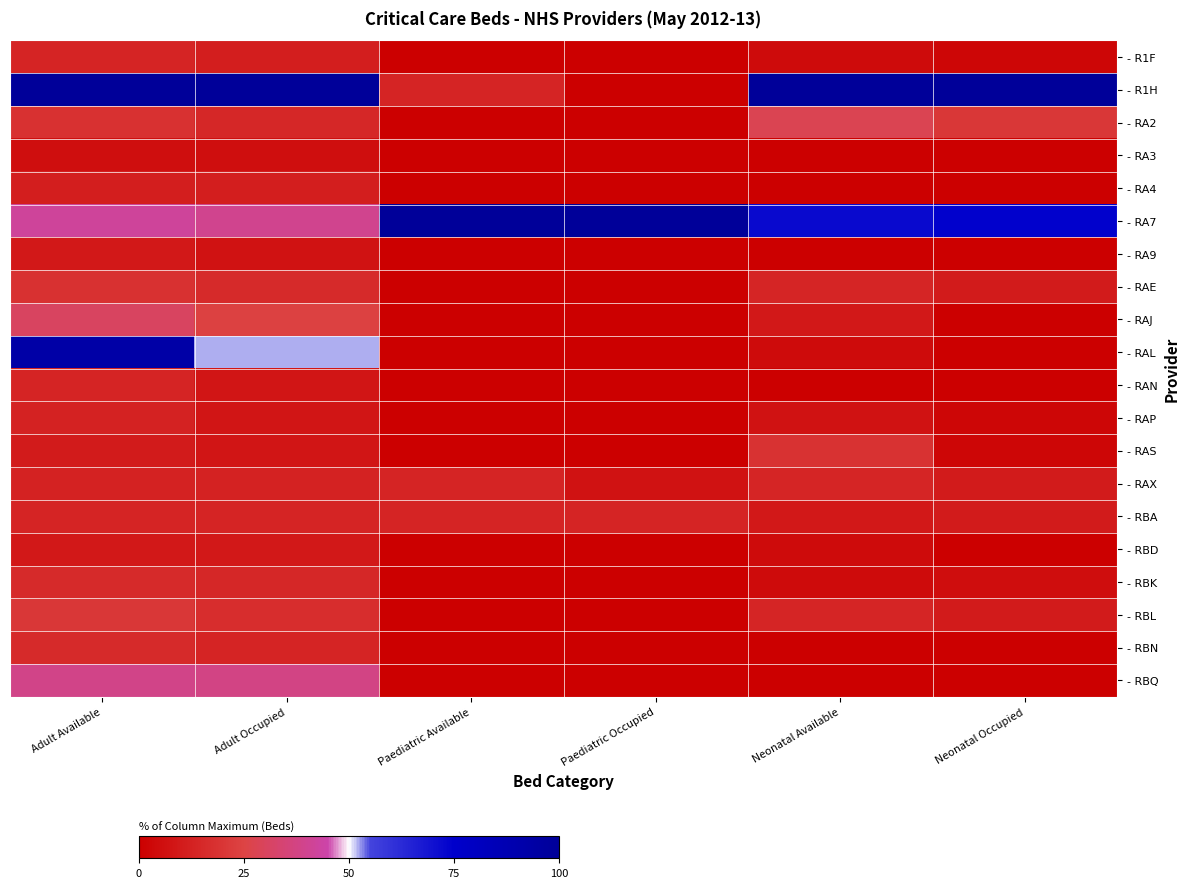

What is the spread (max minus min) of values at Neonatal Occupied?

100.0